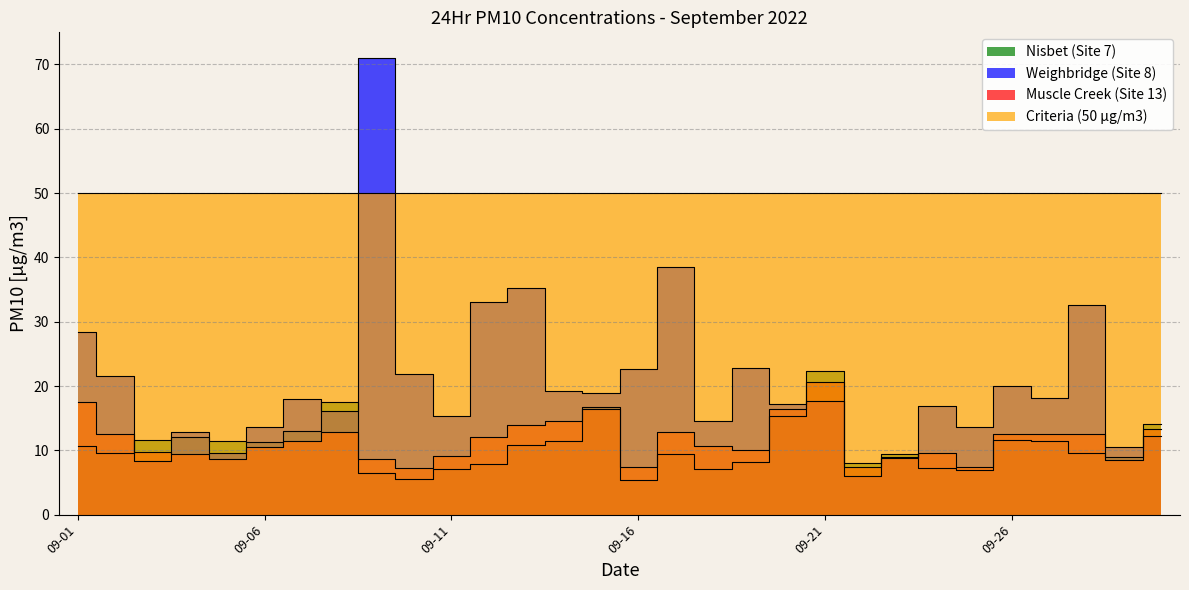

How many values in the Nisbet (Site 7) series are below 10?

15